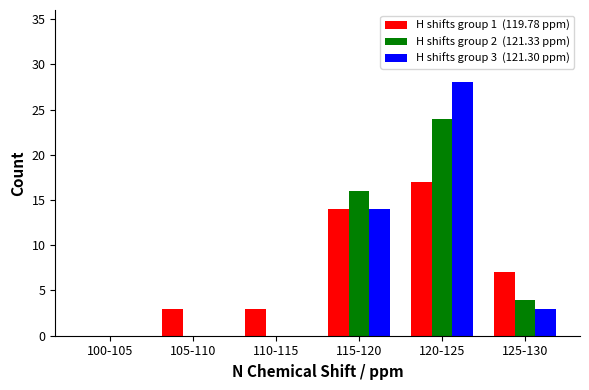

At which category does the chart reach its peak across all series?

120-125